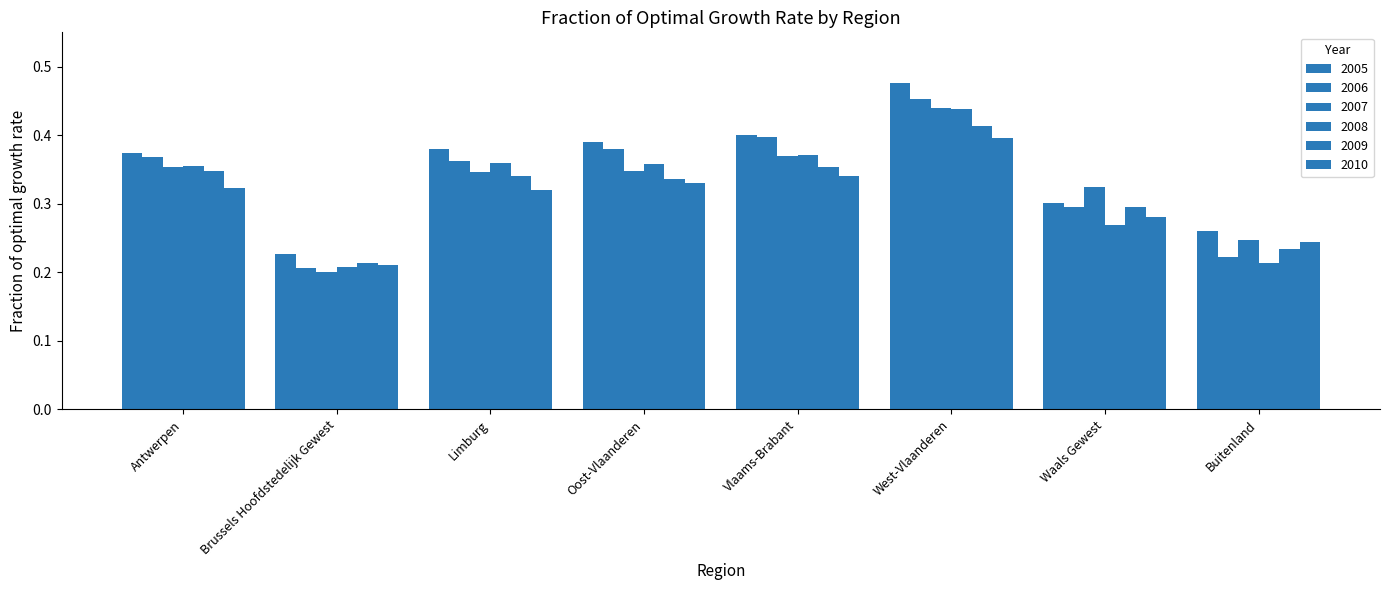

Count the number of categories in the chart.

8